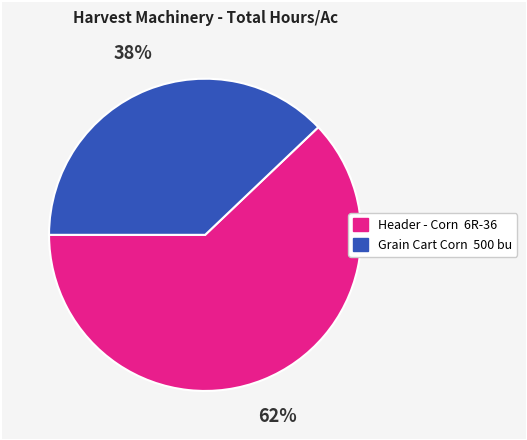

Combined, do Header - Corn 6R-36 and Grain Cart Corn 500 bu account for over 50%?

Yes